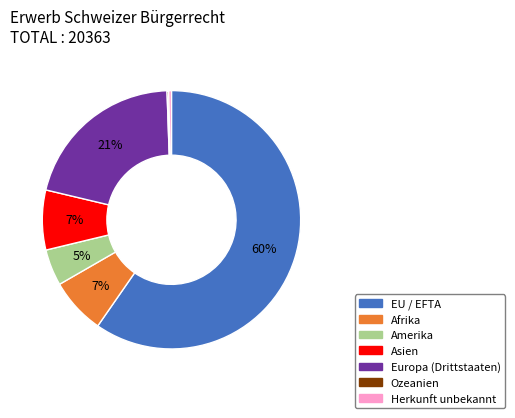

Do Amerika and Afrika together represent more than half of the pie?

No